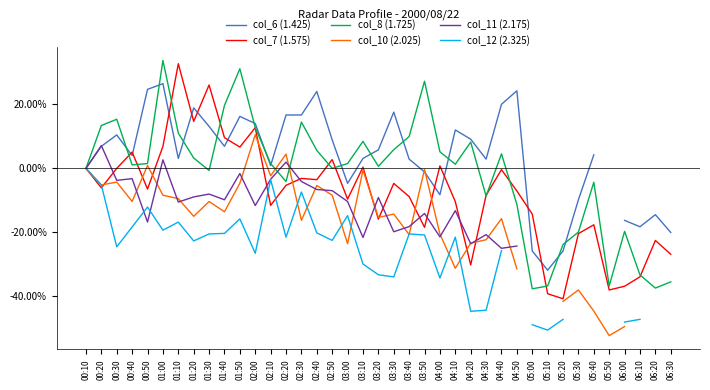

Which category has the lowest value in the col_7 (1.575) series?

05:20